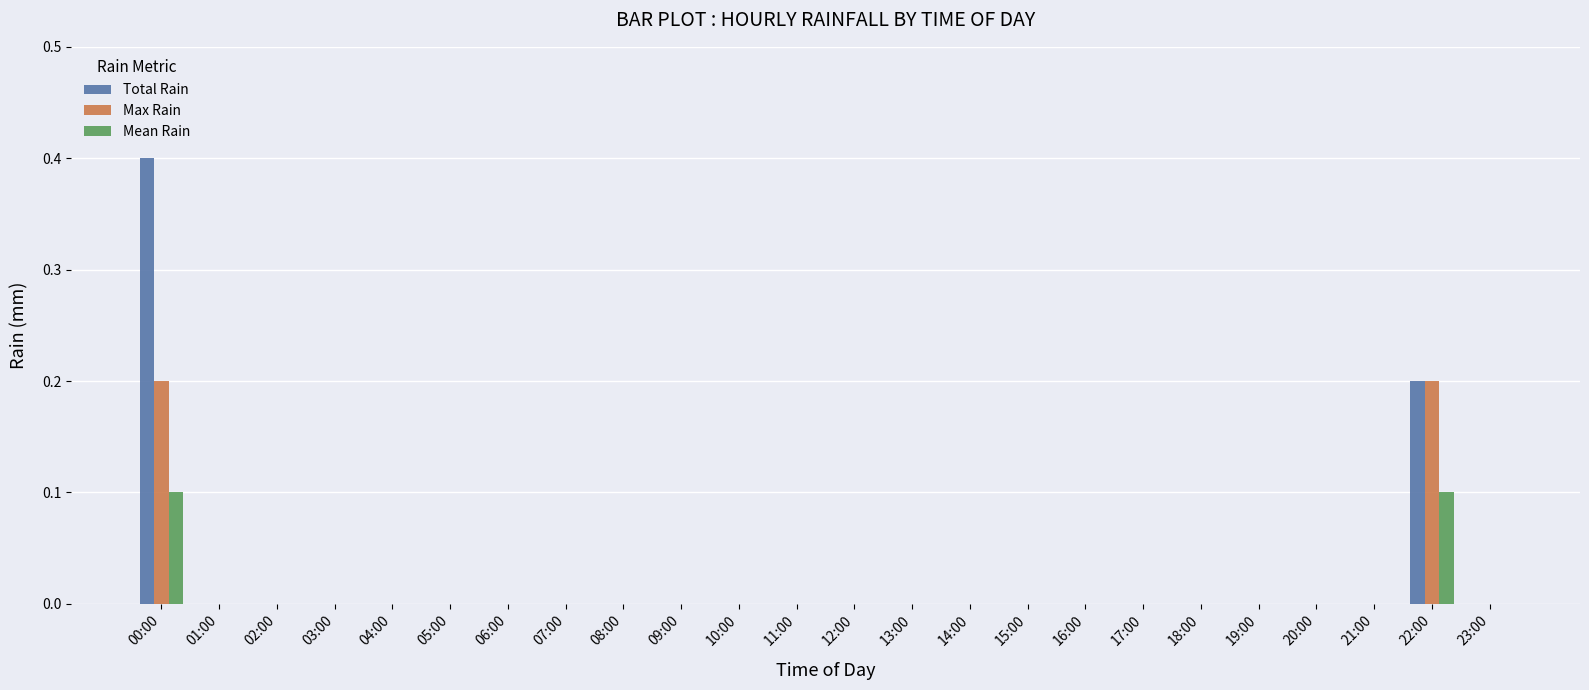

How many Total Rain values are between 0 and 1?

24